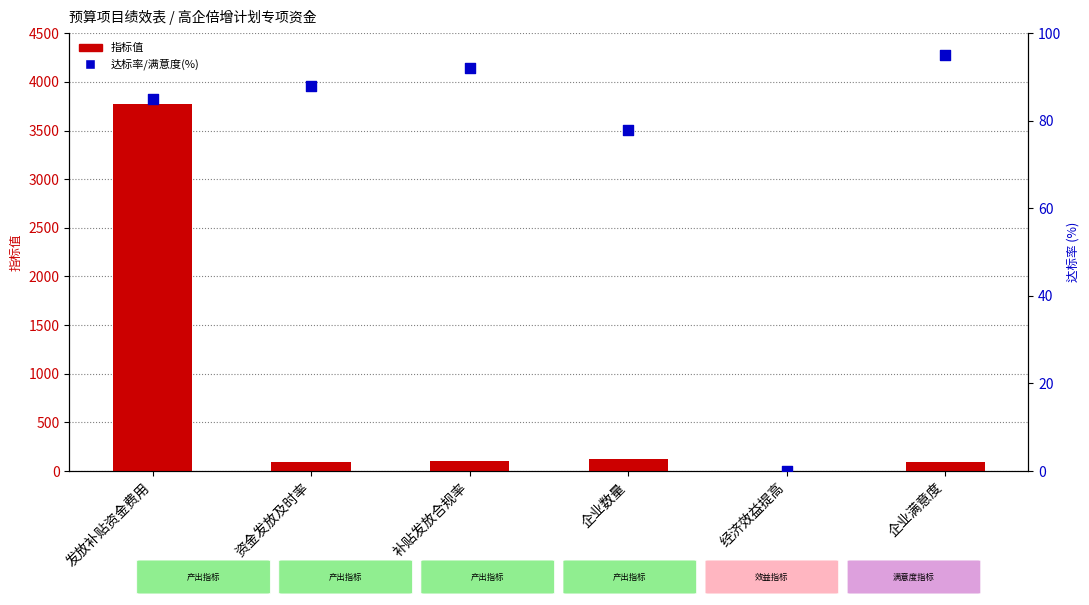

At which category is the sum across all series the highest?

发放补贴资金费用